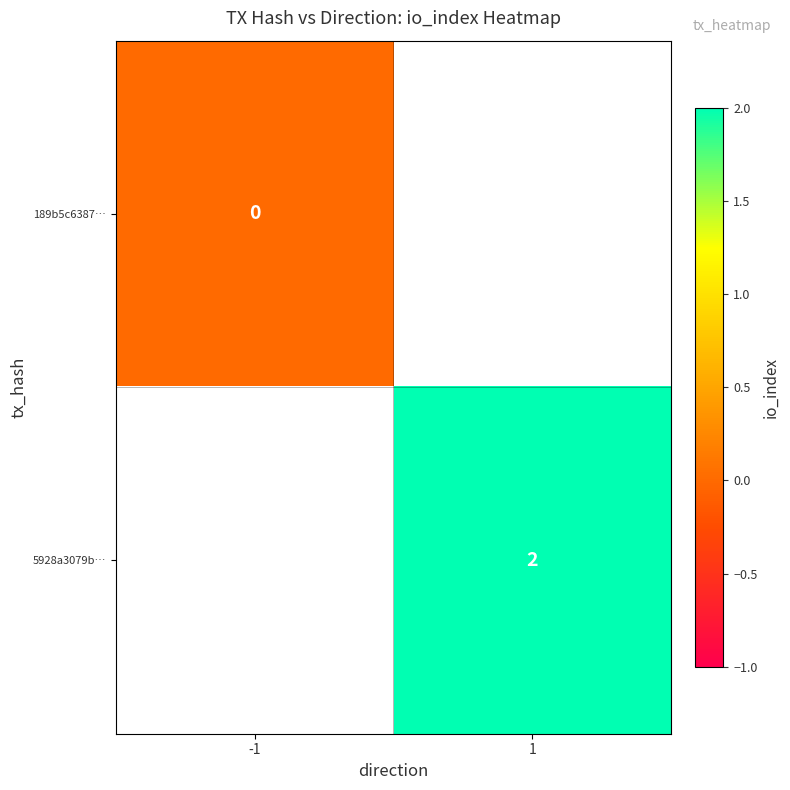

Is it true that 5928a3079b… equals 2 at 1?

True